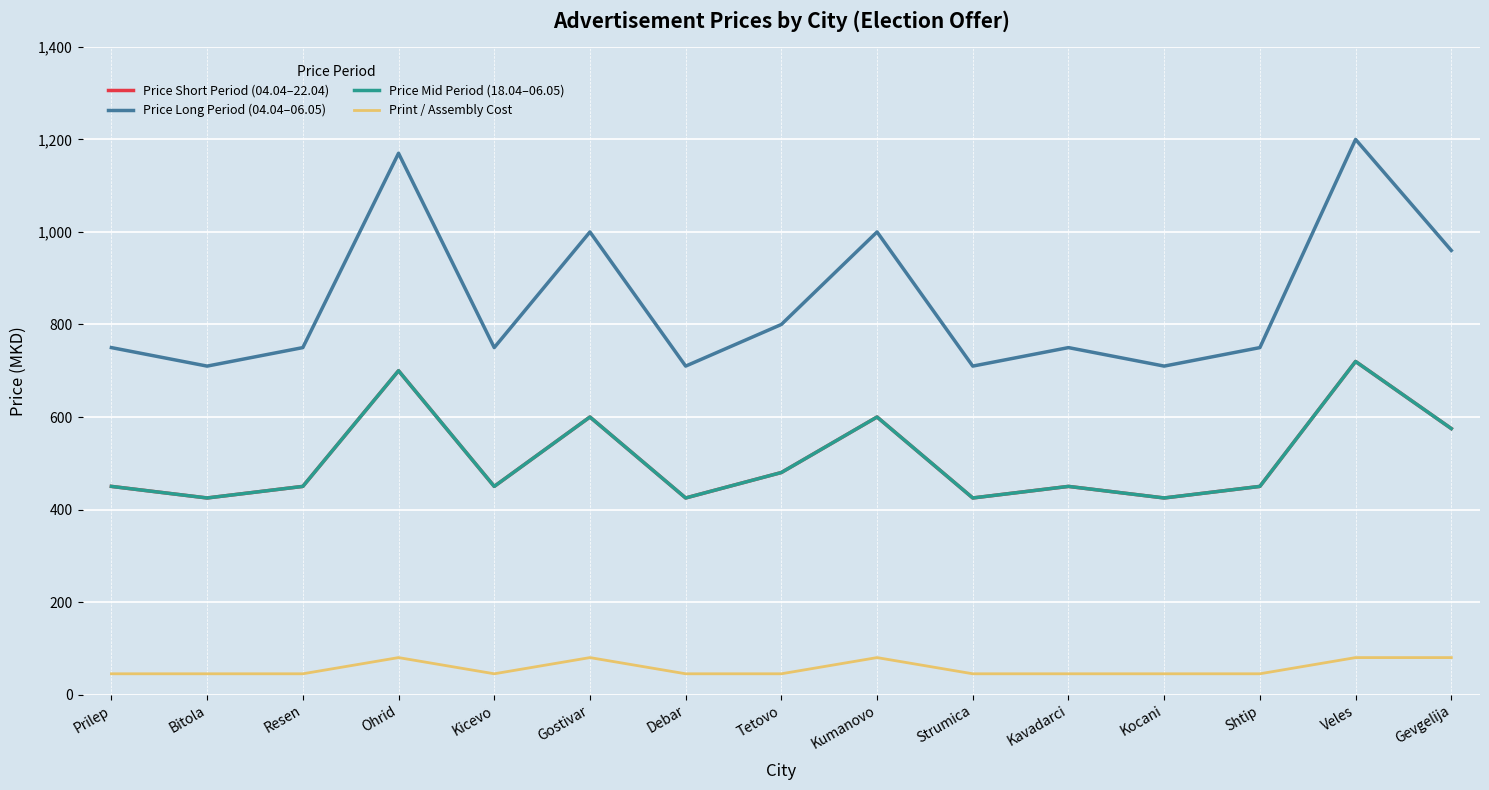

At how many categories does at least one series exceed 401?

15